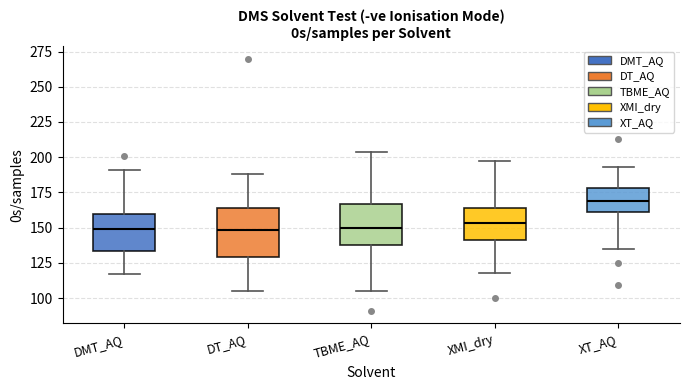

Reading left to right, transcribe this box plot: for each box, give where its median line is, the range the box spans, and where its two whiskers end, as read against the y-axis. The values are not printed on the chart, so give them approximately, as read against the axis.

DMT_AQ: median 150, box 135 to 160, whiskers 115 to 190
DT_AQ: median 150, box 130 to 165, whiskers 105 to 190
TBME_AQ: median 150, box 140 to 165, whiskers 105 to 205
XMI_dry: median 155, box 140 to 165, whiskers 120 to 195
XT_AQ: median 170, box 160 to 180, whiskers 135 to 195